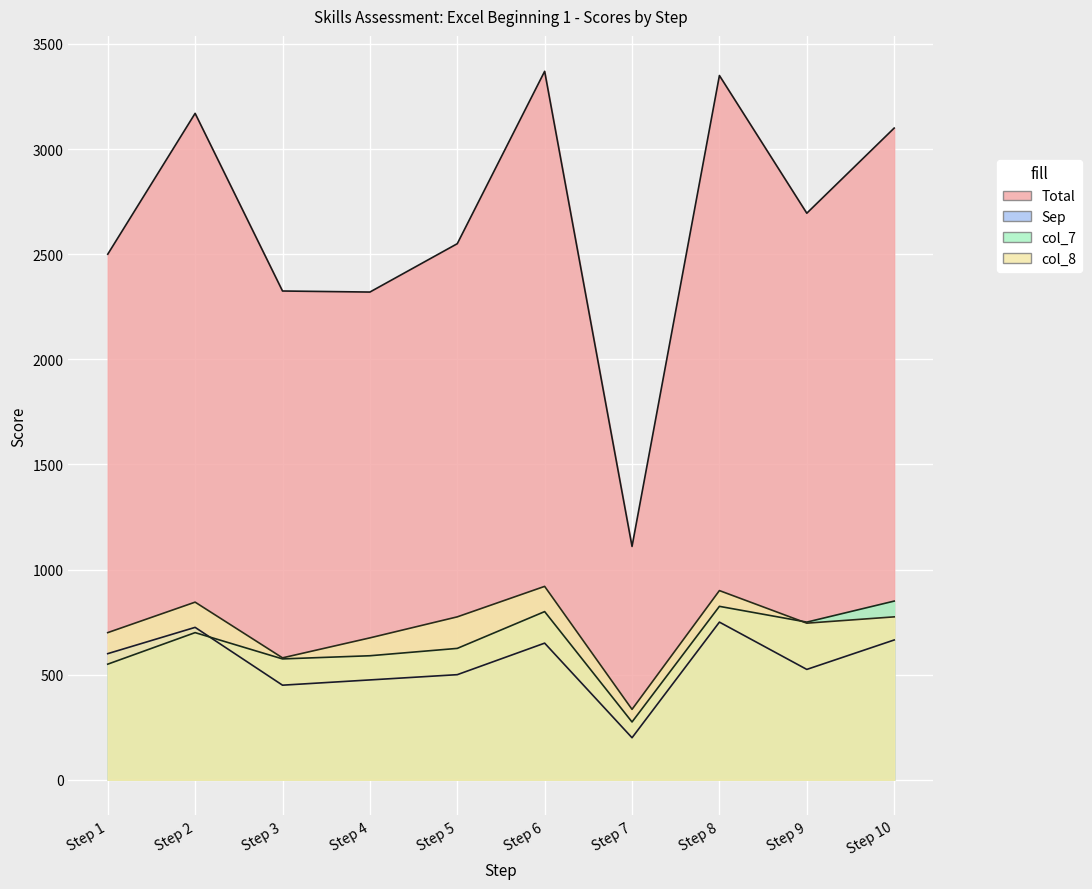

At how many categories does at least one series exceed 1933?

9